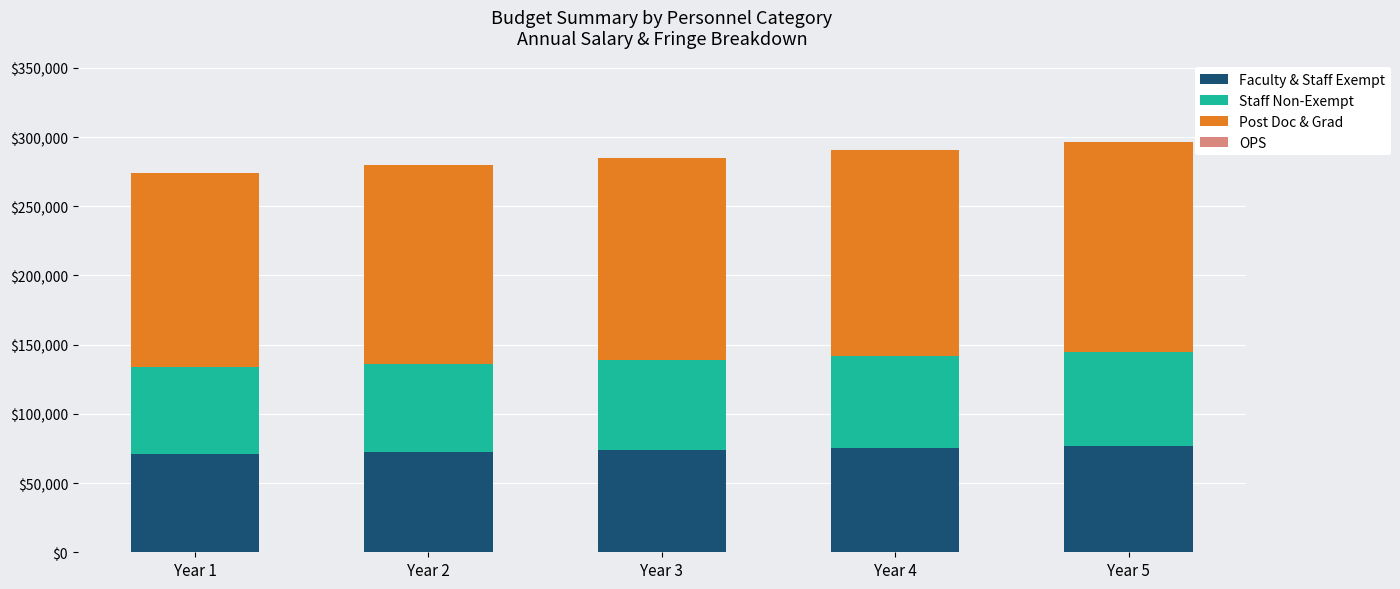

The value of Faculty & Staff Exempt at Year 3 is 73981.4. True or false?

True